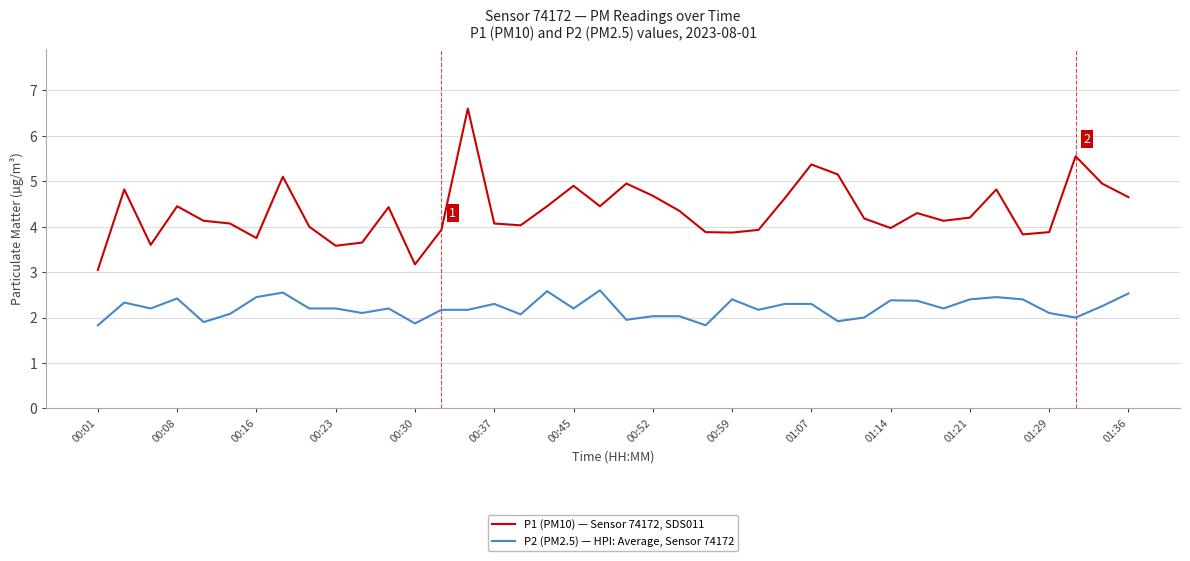

Is this an area chart (filled region under the line)?

No